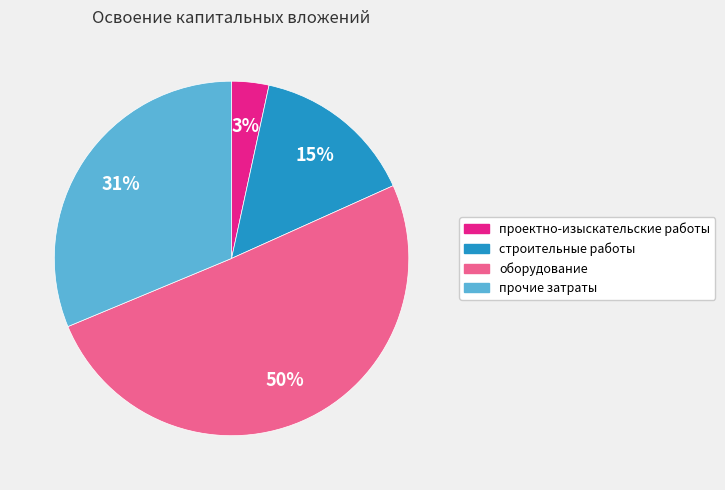

Does any single category account for the majority?

Yes